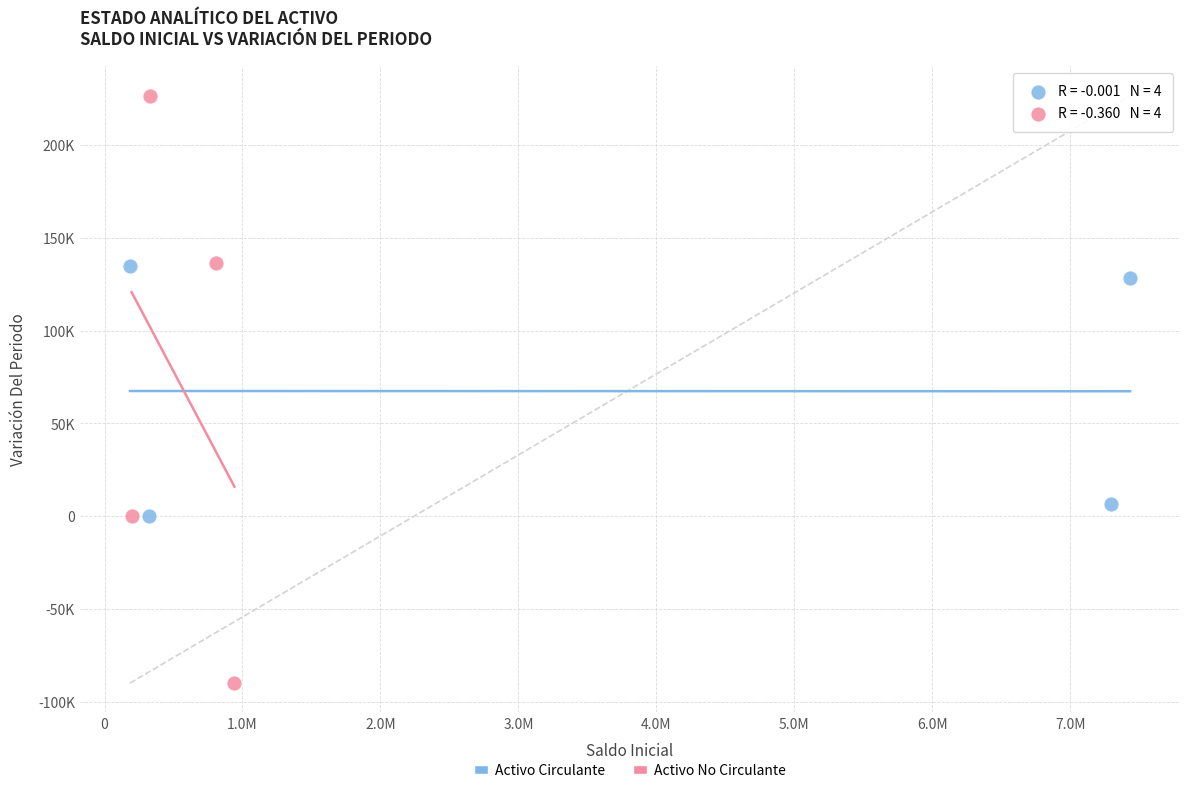

Which series has the widest spread of Y values?

Activo No Circulante